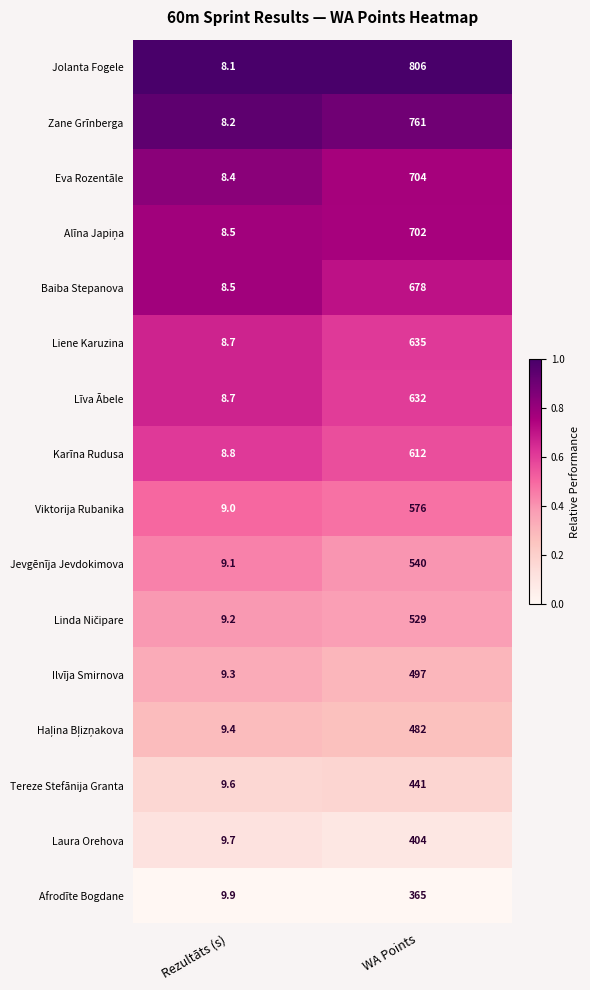

At which category is the sum across all series the highest?

WA Points